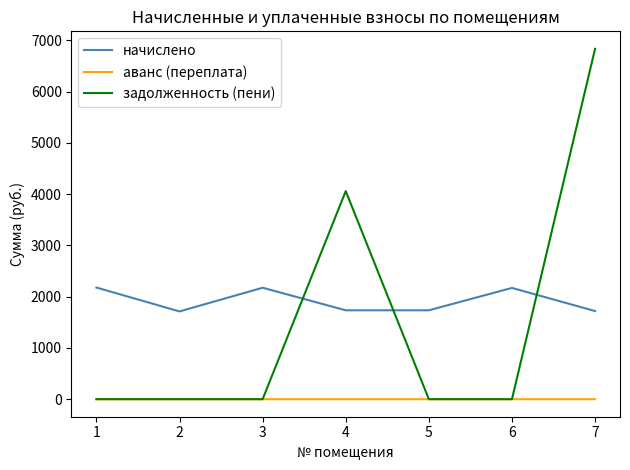

At which category is the sum across all series the highest?

7